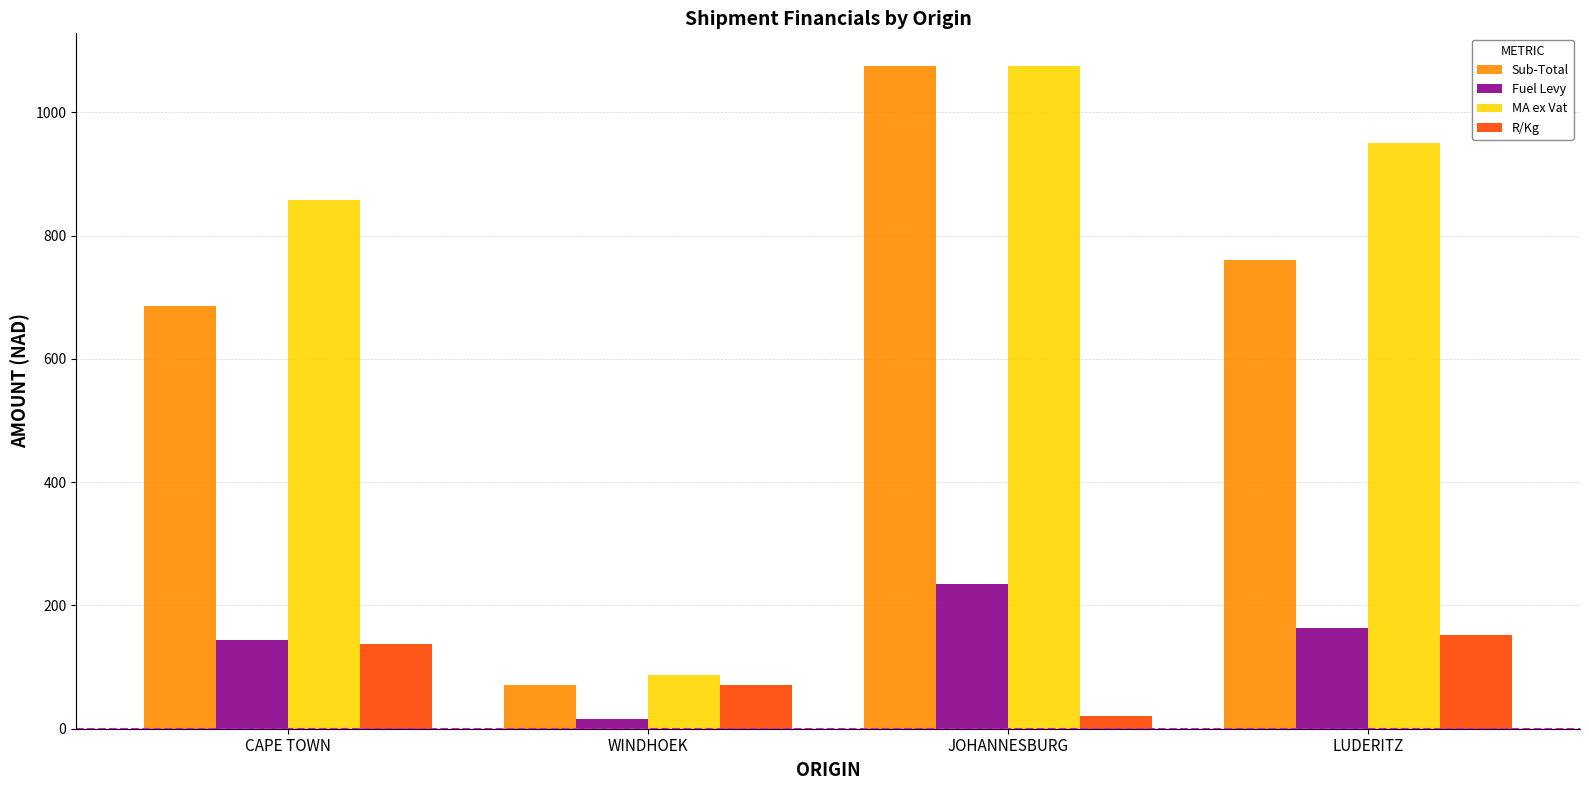

What is the minimum value for Sub-Total?

70.3